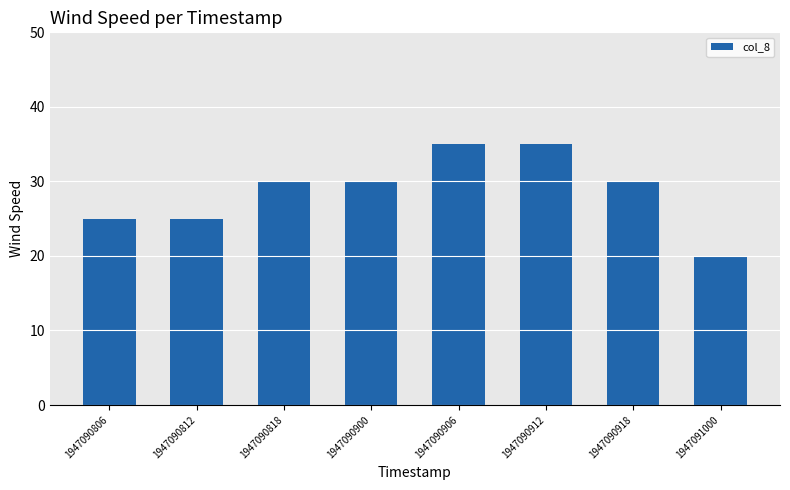

Reading left to right, transcribe all the data shown in this chart.

1947090806=25	1947090812=25	1947090818=30	1947090900=30	1947090906=35	1947090912=35	1947090918=30	1947091000=20